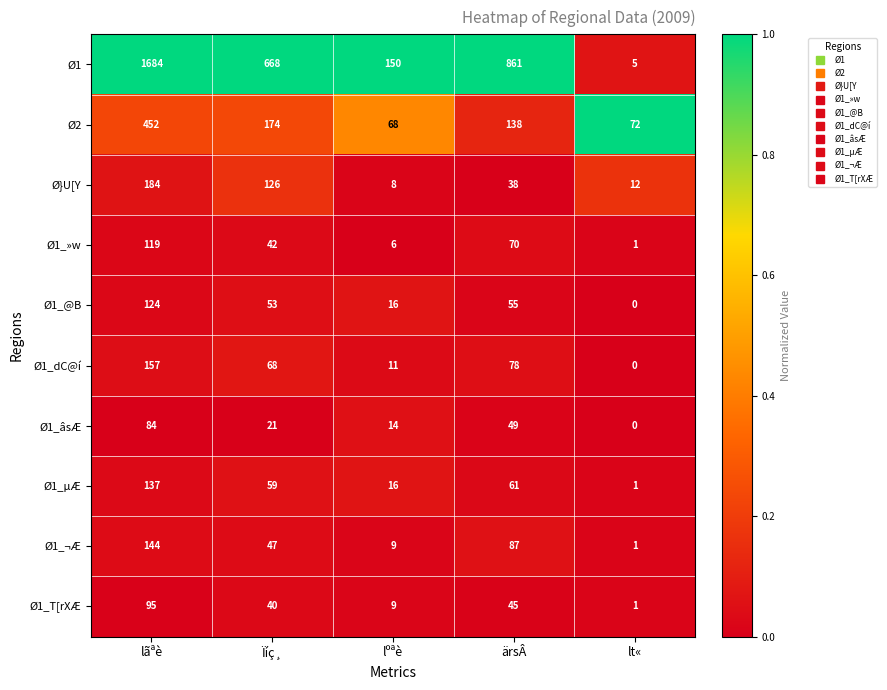

List the series in order of their peak value, lowest first.

Ø1_âsÆ, Ø1_T[rXÆ, Ø1_»w, Ø1_@B, Ø1_µÆ, Ø1_¬Æ, Ø1_dC@í, Ø}U[Y, Ø2, Ø1